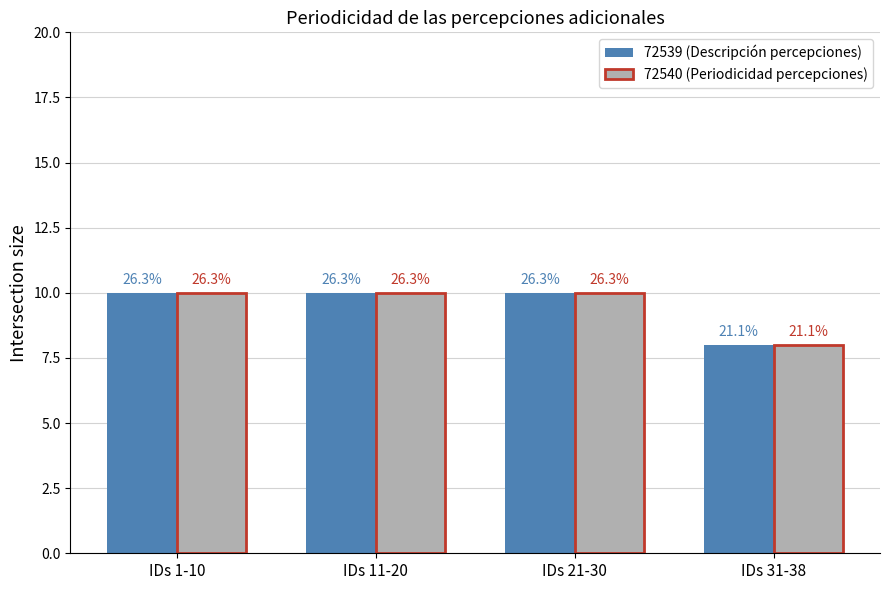

Reading left to right, list all the values displayed in this chart.

72539 (Descripción percepciones): IDs 1-10=10	IDs 11-20=10	IDs 21-30=10	IDs 31-38=8
72540 (Periodicidad percepciones): IDs 1-10=10	IDs 11-20=10	IDs 21-30=10	IDs 31-38=8